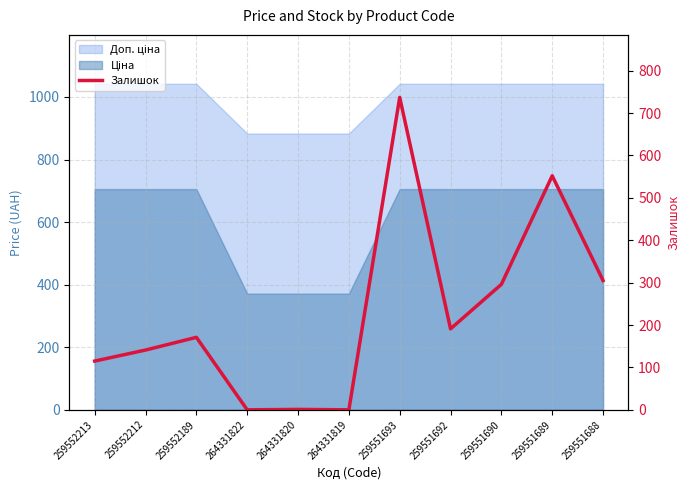

What is the maximum value shown in the chart?

737